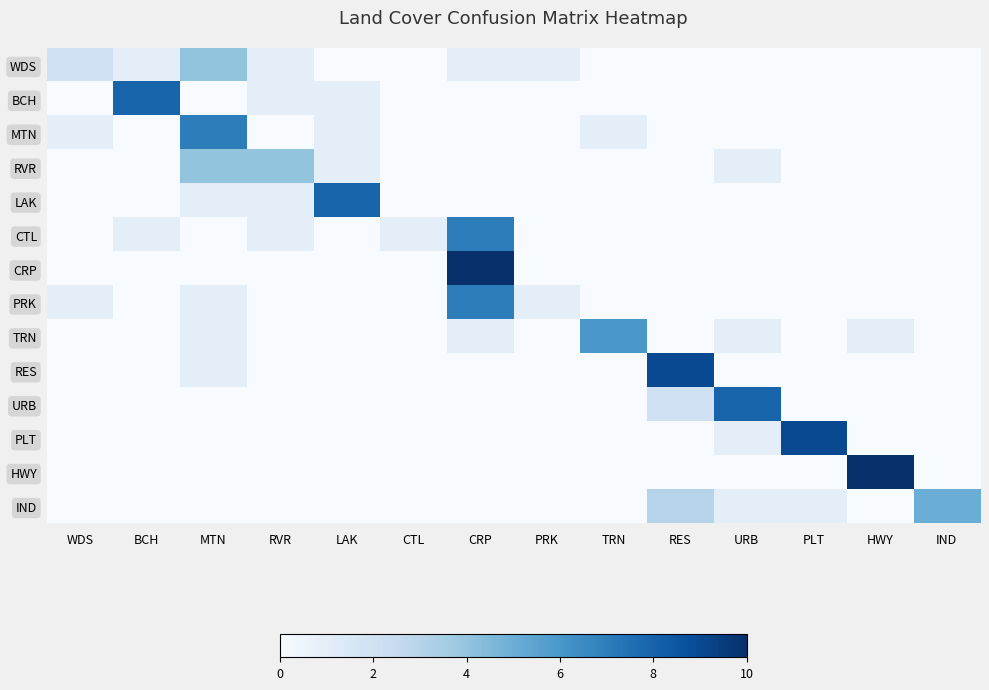

What is the difference between the highest and lowest values at TRN?

6